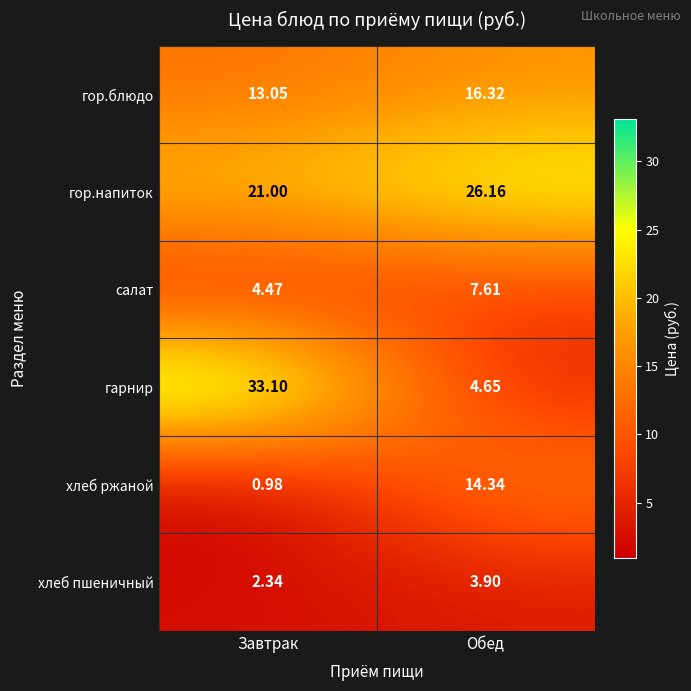

Where does the гор.блюдо series first go above 16?

Обед